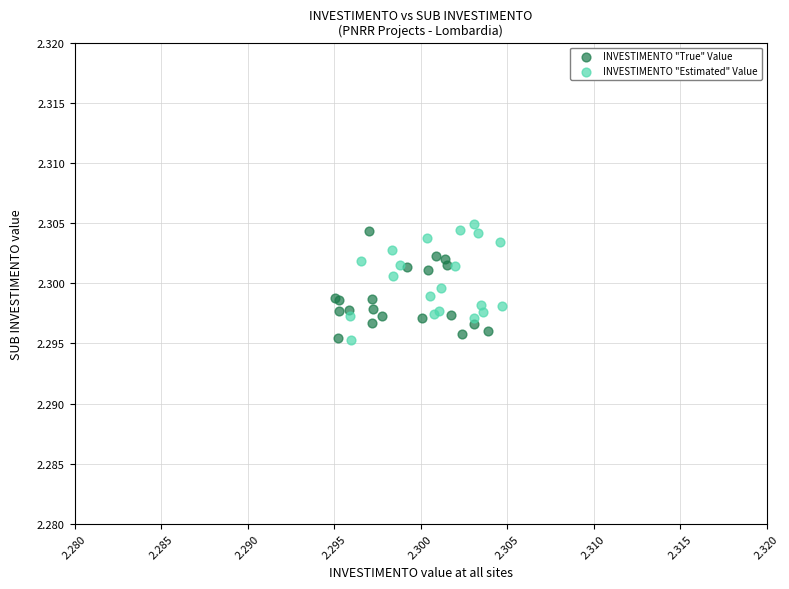

What are all the series names shown in the legend?

INVESTIMENTO "True" Value, INVESTIMENTO "Estimated" Value